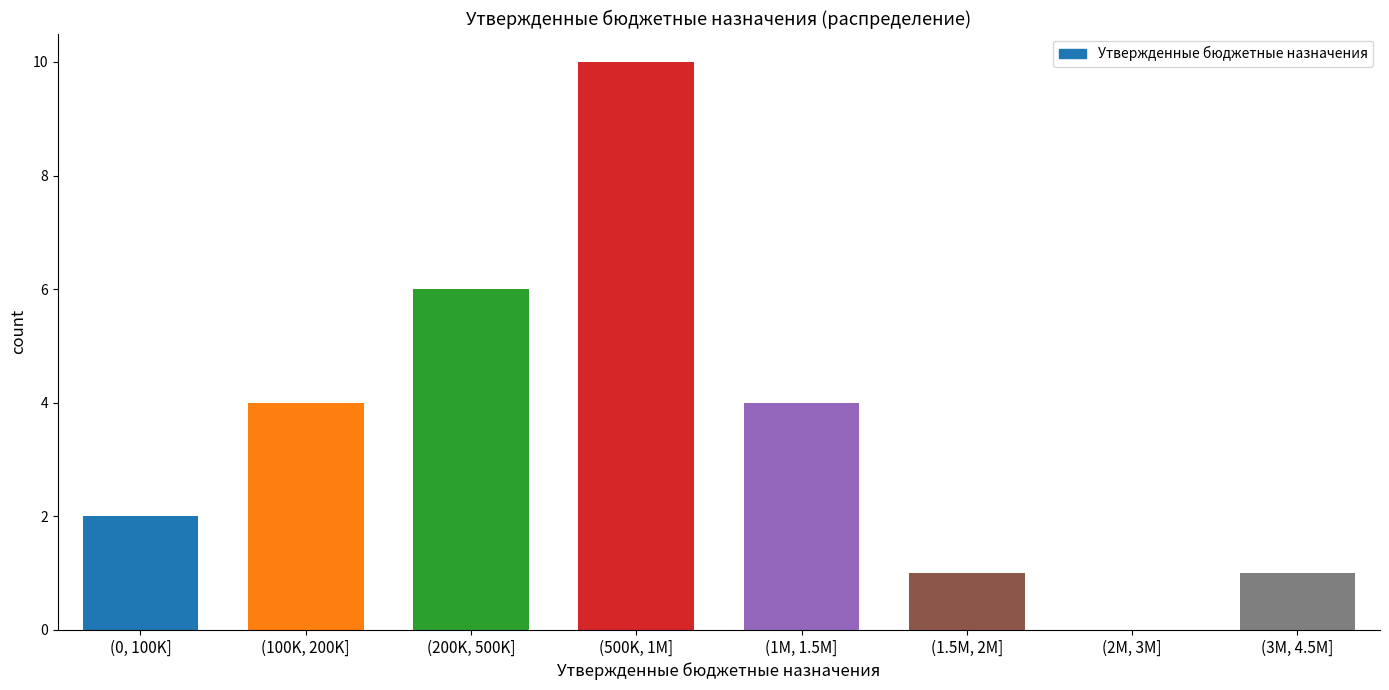

Reading left to right, what are all the values shown in this chart?

(0, 100K]=2	(100K, 200K]=4	(200K, 500K]=6	(500K, 1M]=10	(1M, 1.5M]=4	(1.5M, 2M]=1	(2M, 3M]=0	(3M, 4.5M]=1